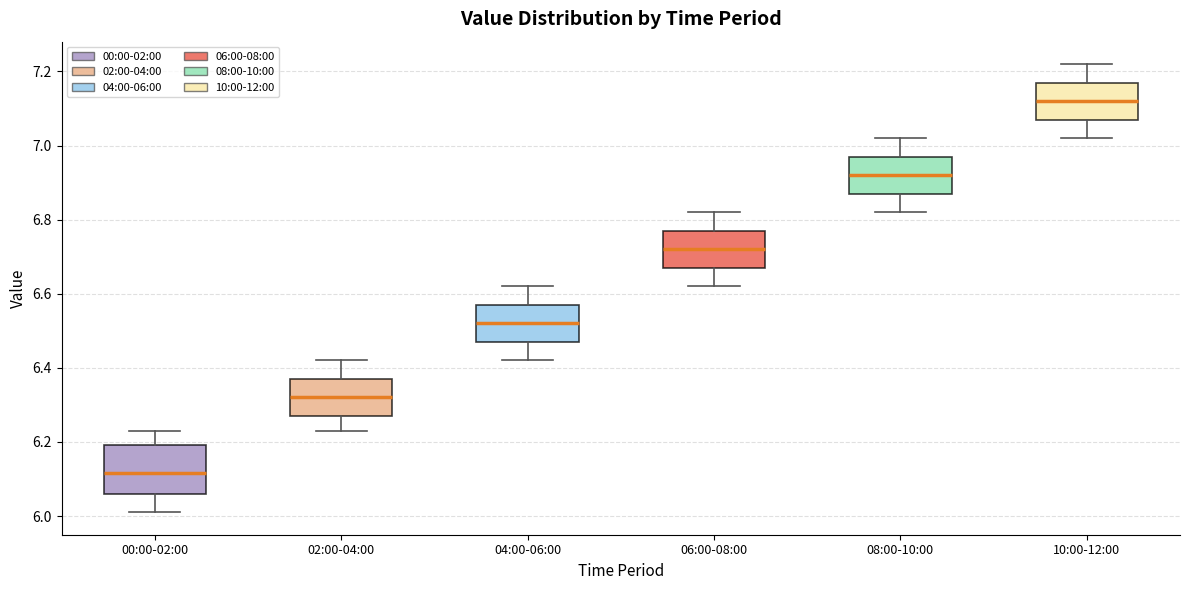

Comparing the boxes themselves (not the whiskers), which one is the tallest?

00:00-02:00